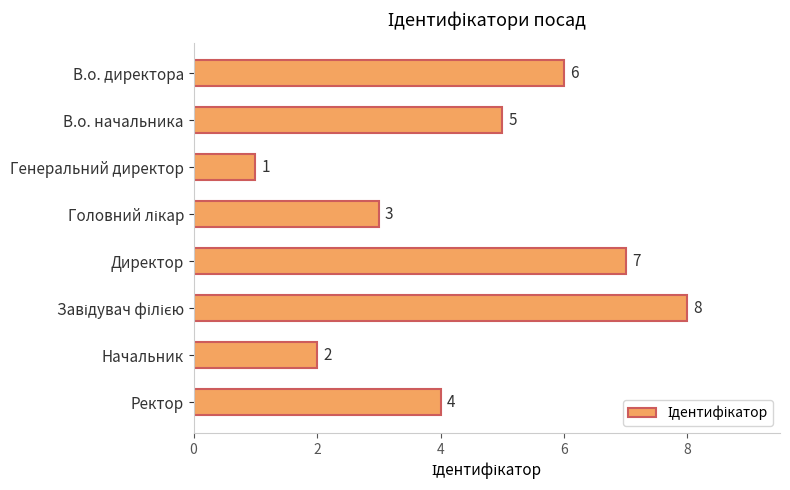

Which label corresponds to the smallest value in the chart?

Генеральний директор